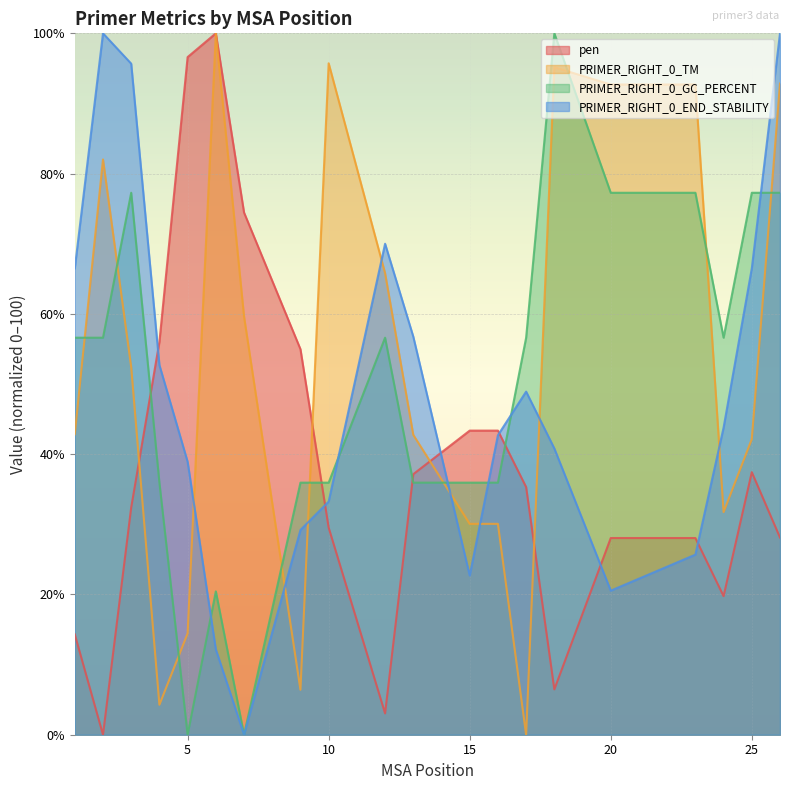

Where do PRIMER_RIGHT_0_TM and pen first cross each other?

3 and 4